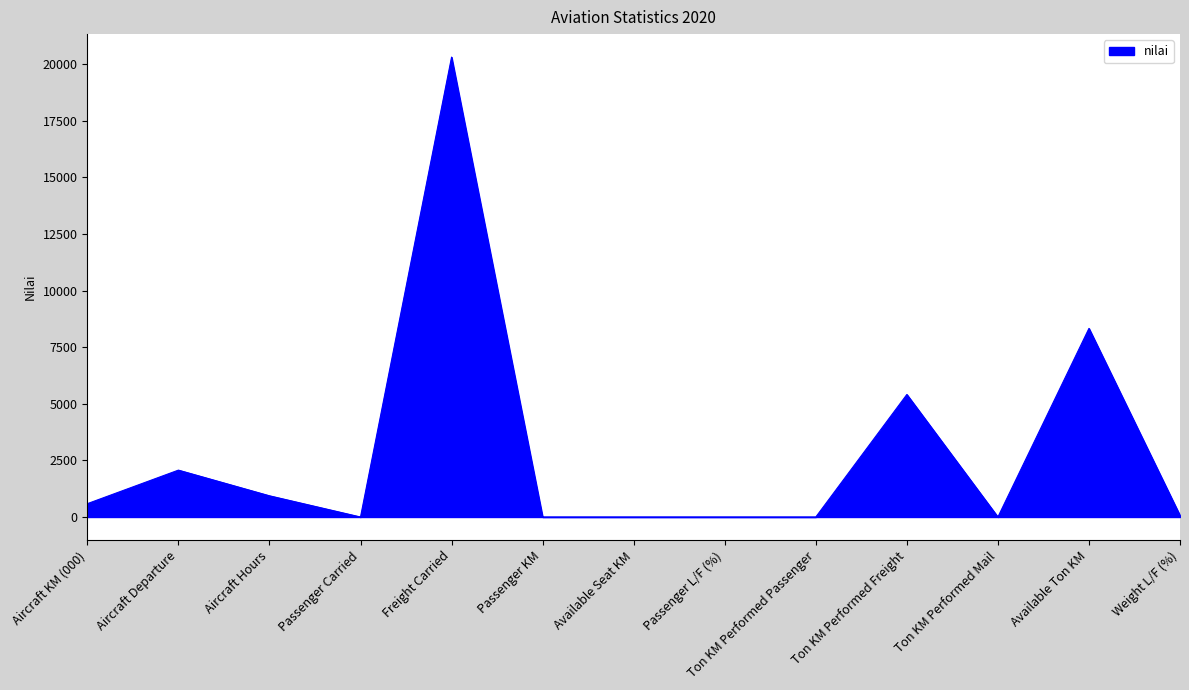

The value at Passenger Carried is -8437. True or false?

False